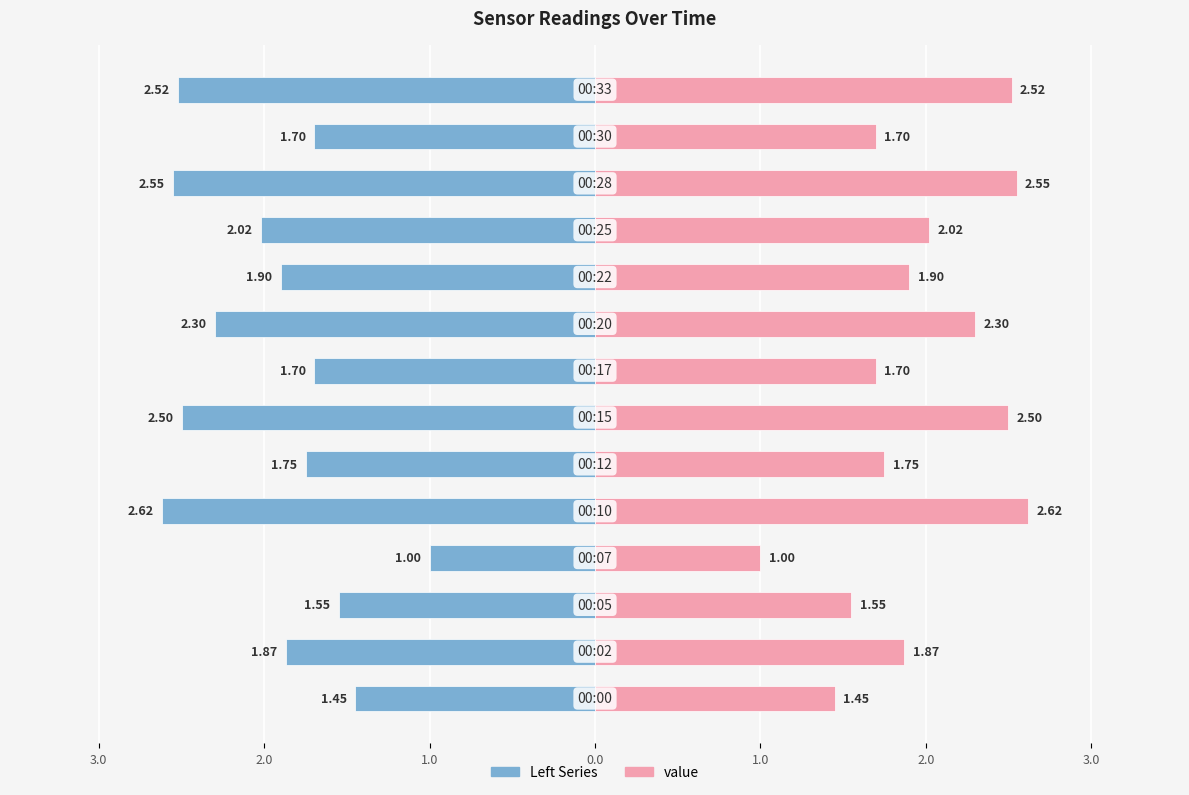

Rank the series by their average value, from highest to lowest.

value, Left